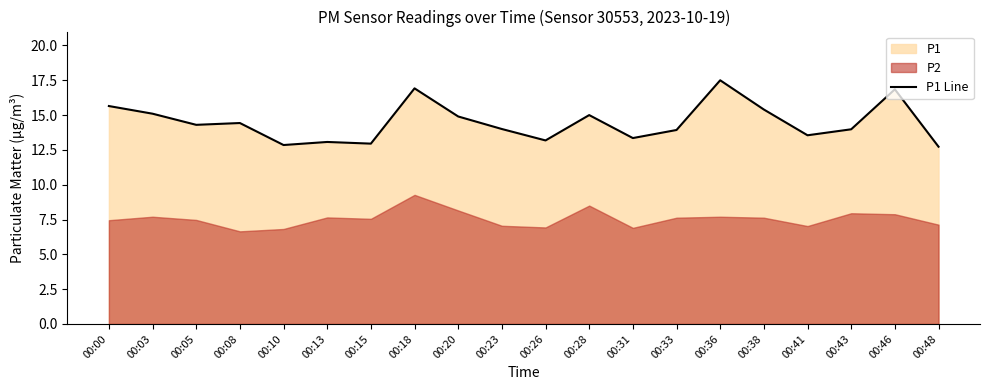

List the labels in order of value, smallest first.

00:48, 00:10, 00:15, 00:13, 00:26, 00:31, 00:41, 00:33, 00:43, 00:23, 00:05, 00:08, 00:20, 00:28, 00:03, 00:38, 00:00, 00:46, 00:18, 00:36